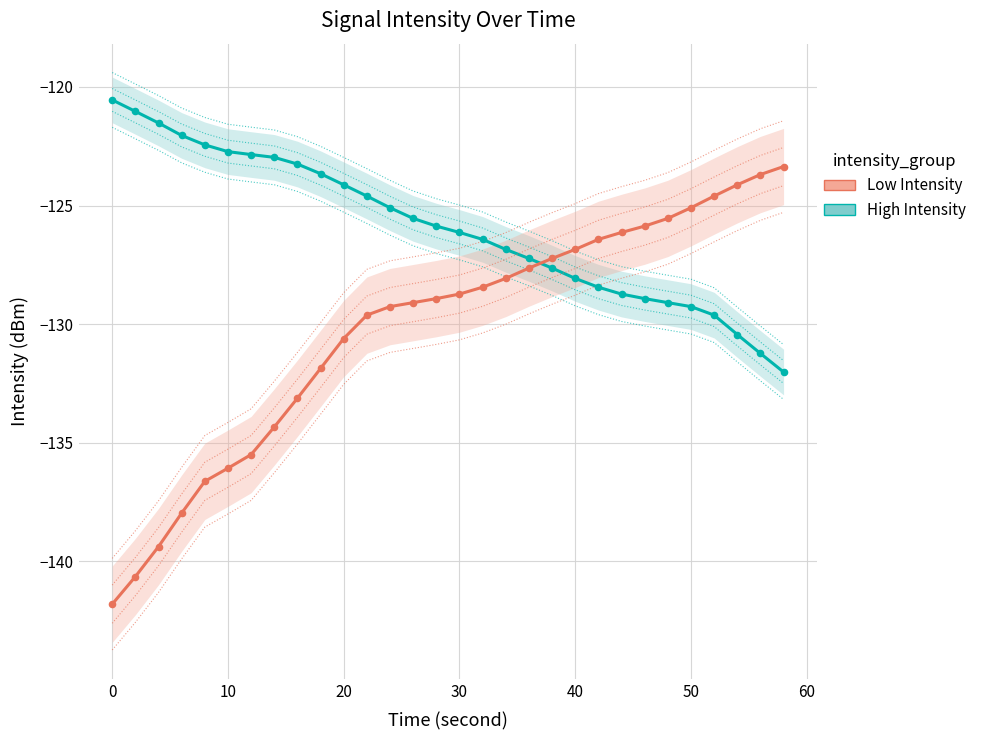

Is the value of High Intensity at 9 greater than the value of Low Intensity at 20?

Yes